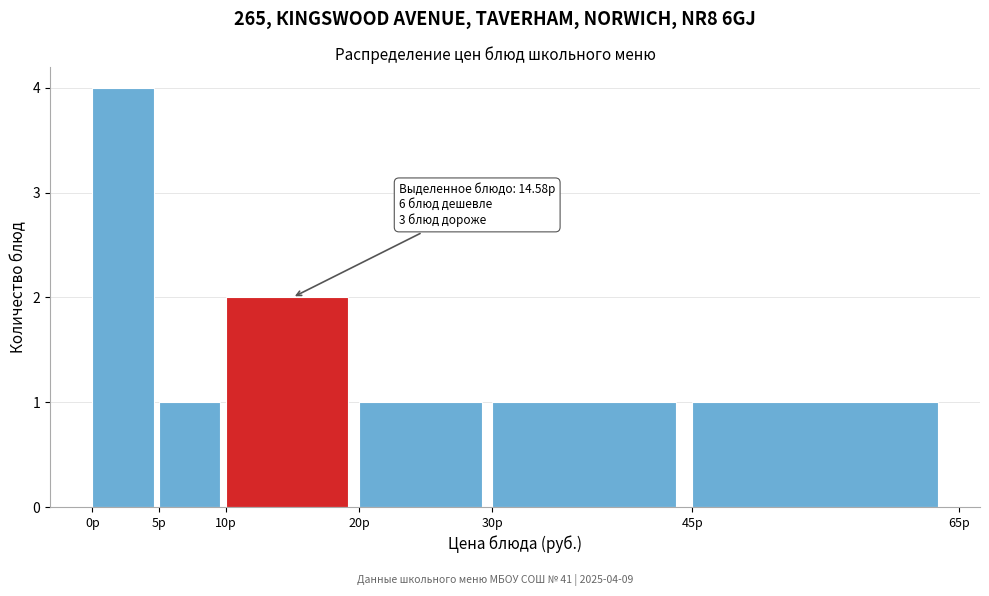

Which range on the x-axis has the tallest bar?

0 to 5